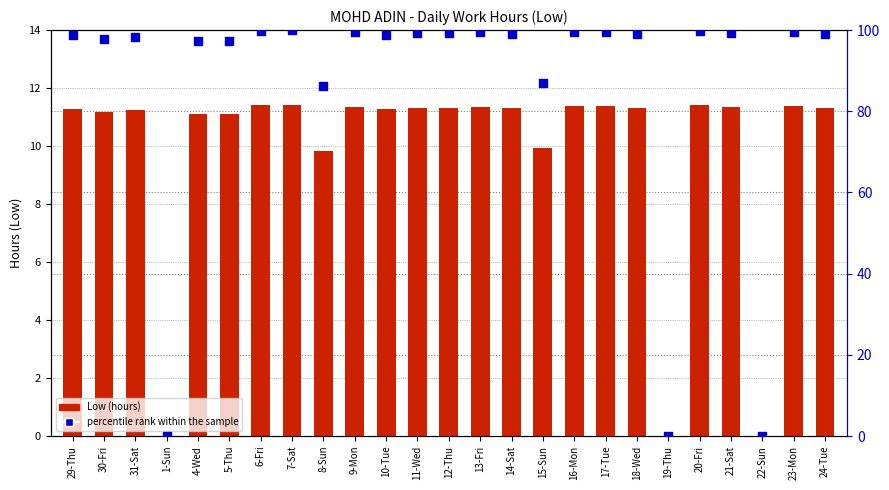

What are all the series names shown in the legend?

Low (hours), percentile rank within the sample